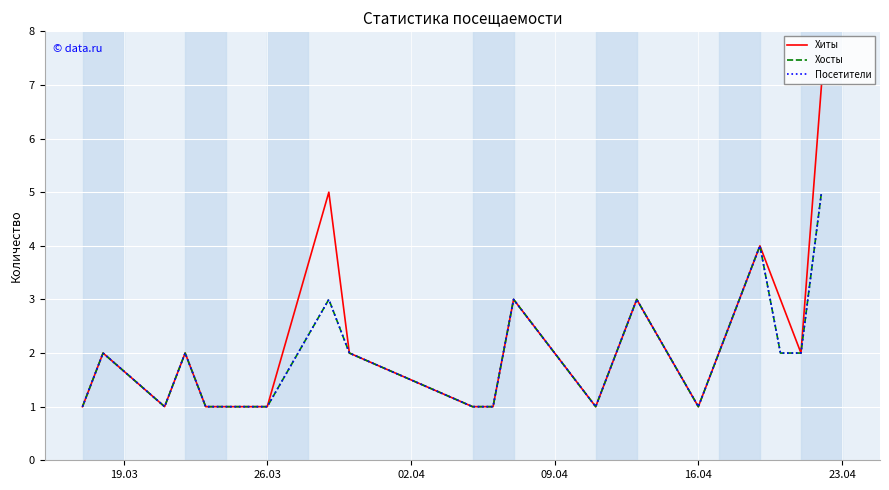

How many lines are shown in the chart?

3